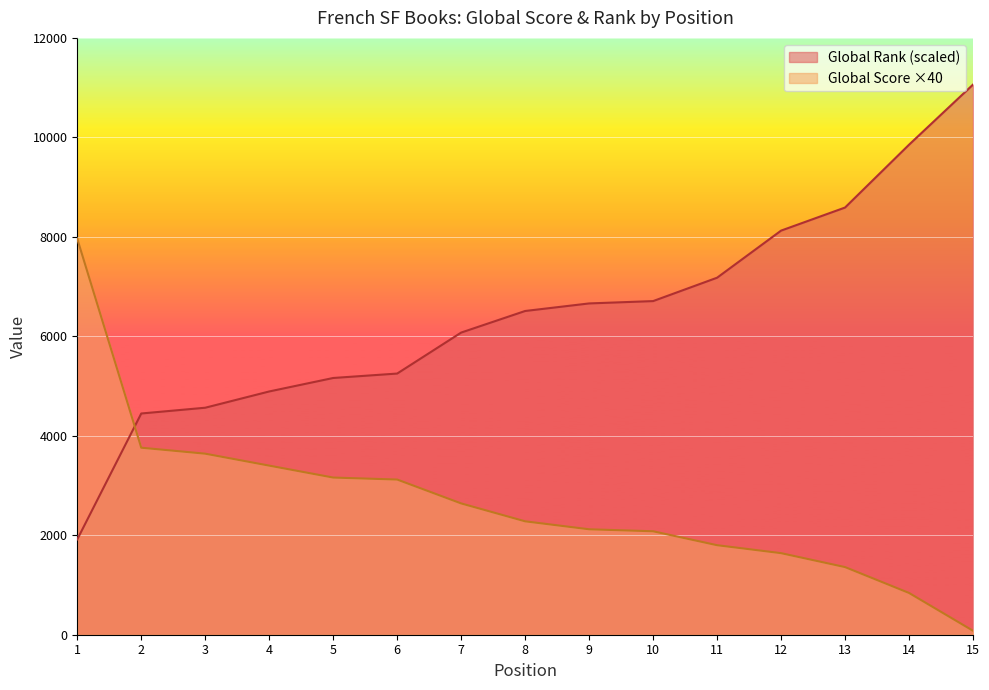

Is it true that Global Score equals 4970 at 5?

False